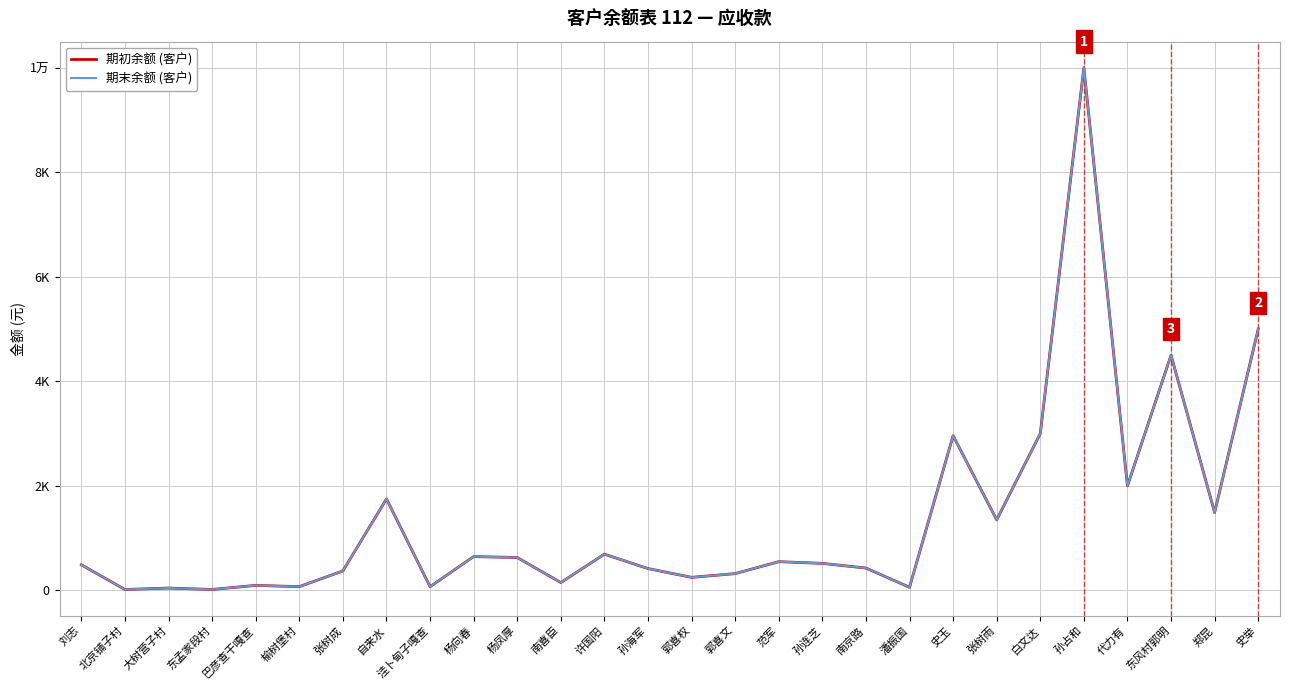

Does the chart have visible grid lines?

Yes